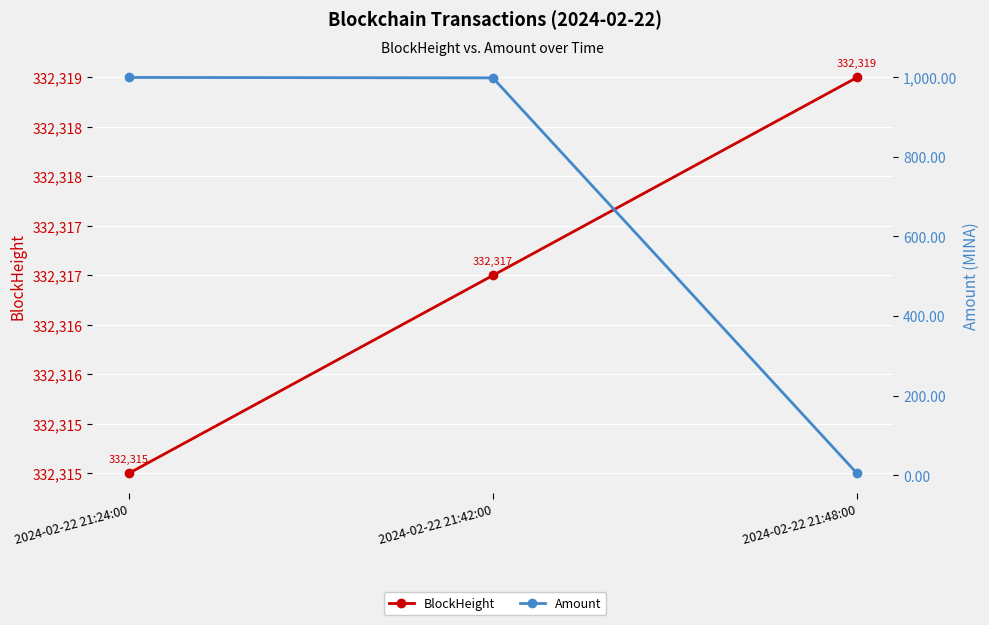

What is the lowest value of the Amount series?

4.9